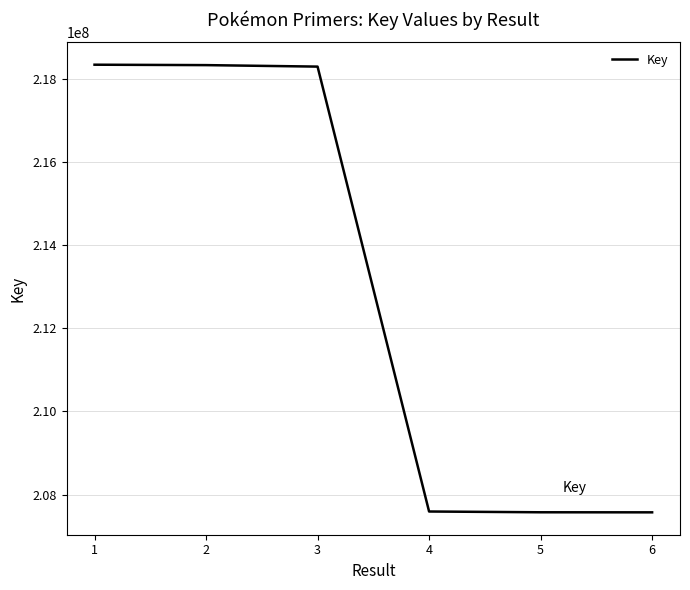

What is the greatest value displayed?

218335874